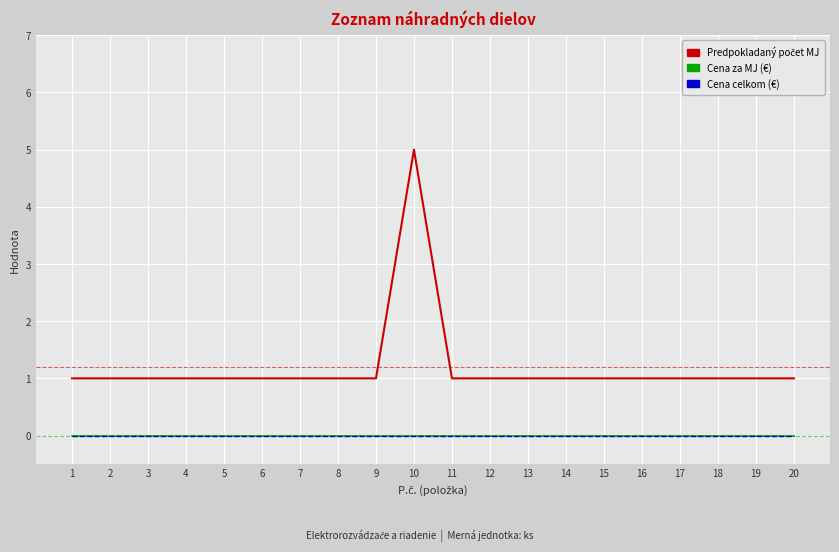

List the labels in order of Cena za MJ (€) value, smallest first.

1, 2, 3, 4, 5, 6, 7, 8, 9, 10, 11, 12, 13, 14, 15, 16, 17, 18, 19, 20